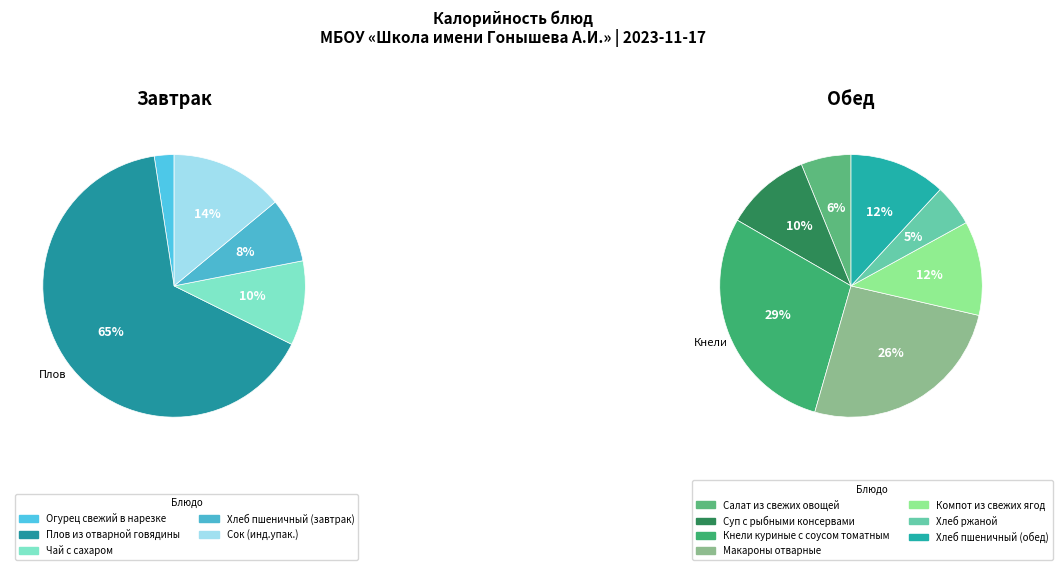

True or false: Чай с сахаром accounts for 17% of the total.

False